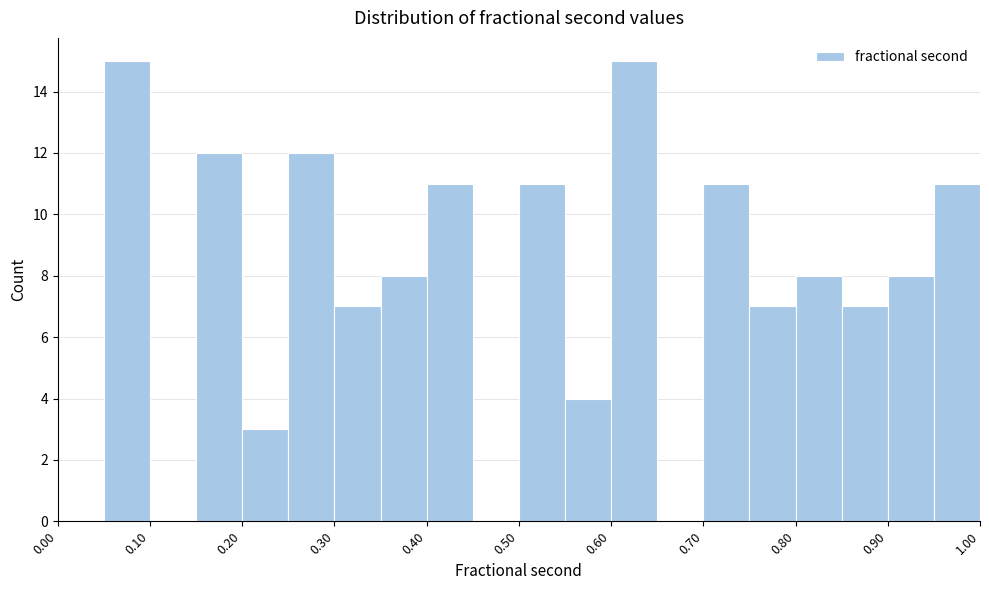

Reading left to right, list every bar in this chart as the range it spans on the x-axis followed by its height. The values are not printed on the chart, so give them approximately, as read against the axis.

0.00 to 0.05: 0
0.05 to 0.10: 15
0.10 to 0.15: 0
0.15 to 0.20: 12
0.20 to 0.25: 3
0.25 to 0.30: 12
0.30 to 0.35: 7
0.35 to 0.40: 8
0.40 to 0.45: 11
0.45 to 0.50: 0
0.50 to 0.55: 11
0.55 to 0.60: 4
0.60 to 0.65: 15
0.65 to 0.70: 0
0.70 to 0.75: 11
0.75 to 0.80: 7
0.80 to 0.85: 8
0.85 to 0.90: 7
0.90 to 0.95: 8
0.95 to 1.00: 11